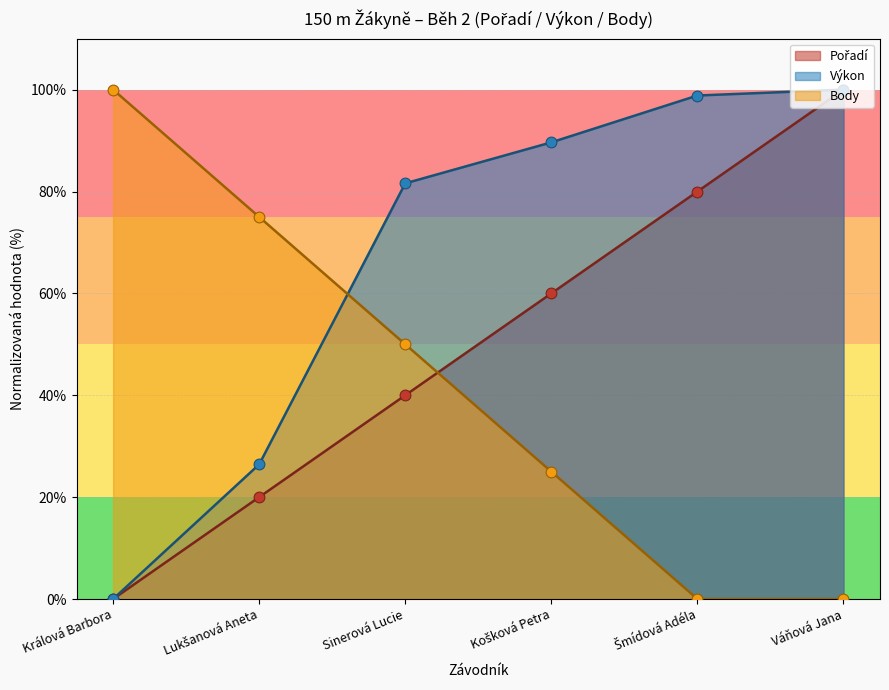

Which series has the widest spread of Y values?

Pořadí